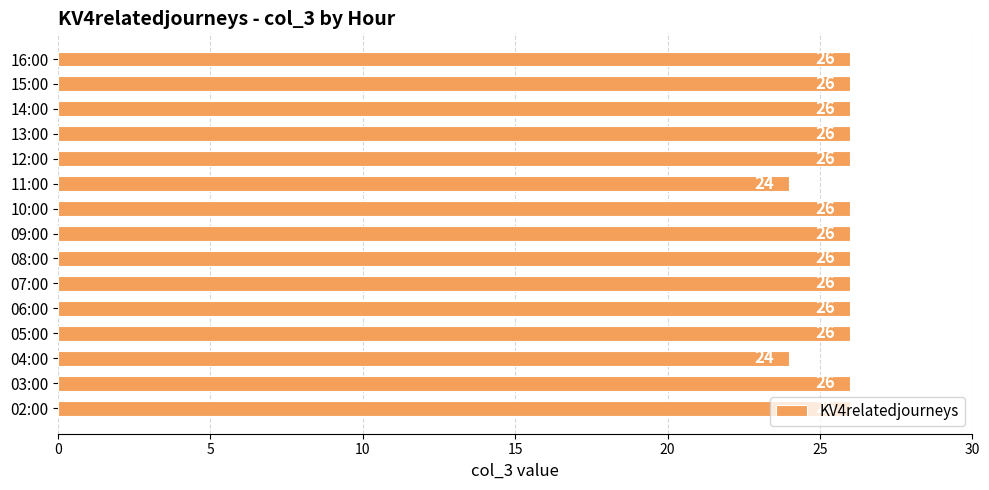

What is the greatest value displayed?

26